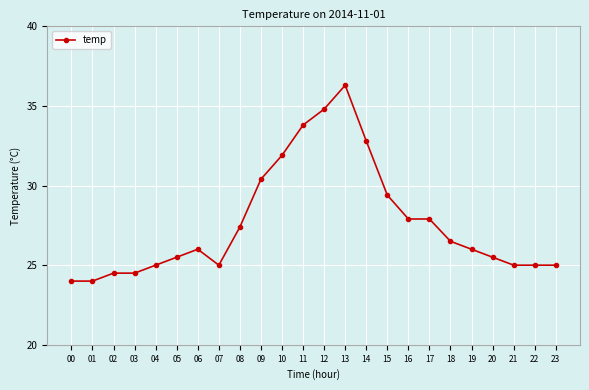

What is the smallest value displayed?

24.0